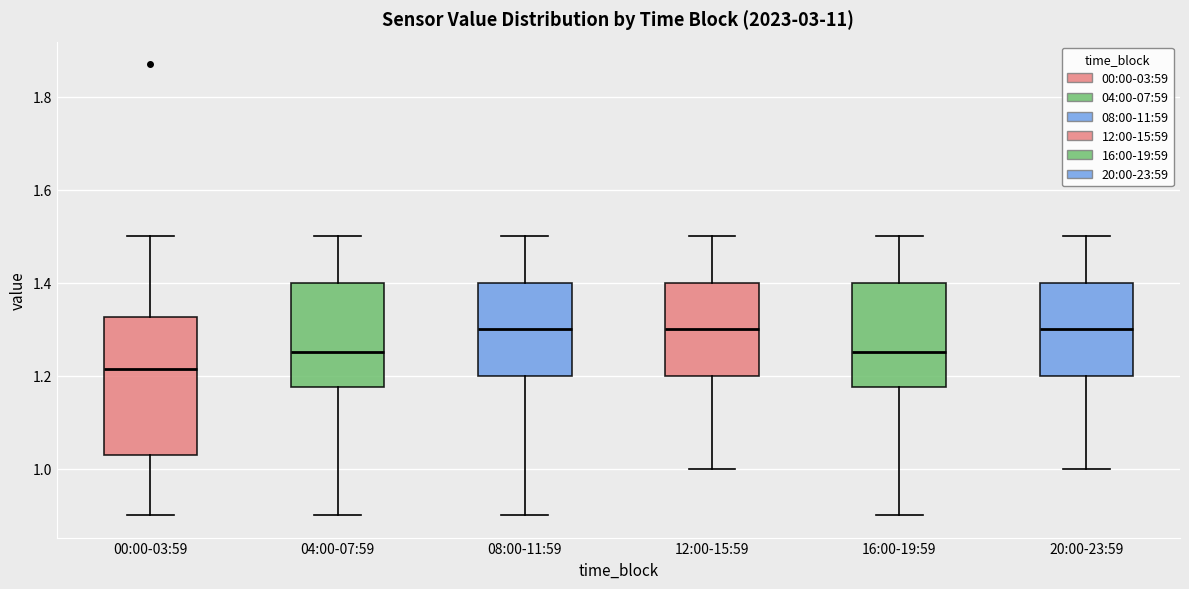

Which box has the lowest median line?

00:00-03:59